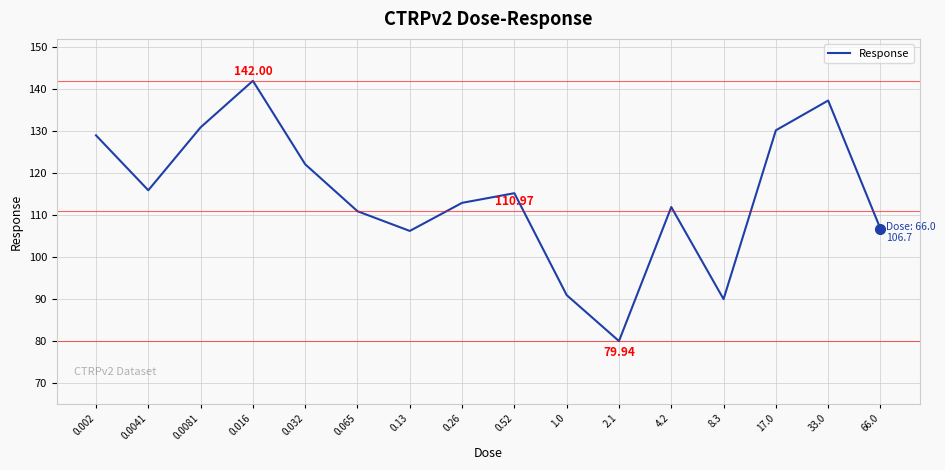

What is the change in value from 0.016 to 0.13?

-35.8